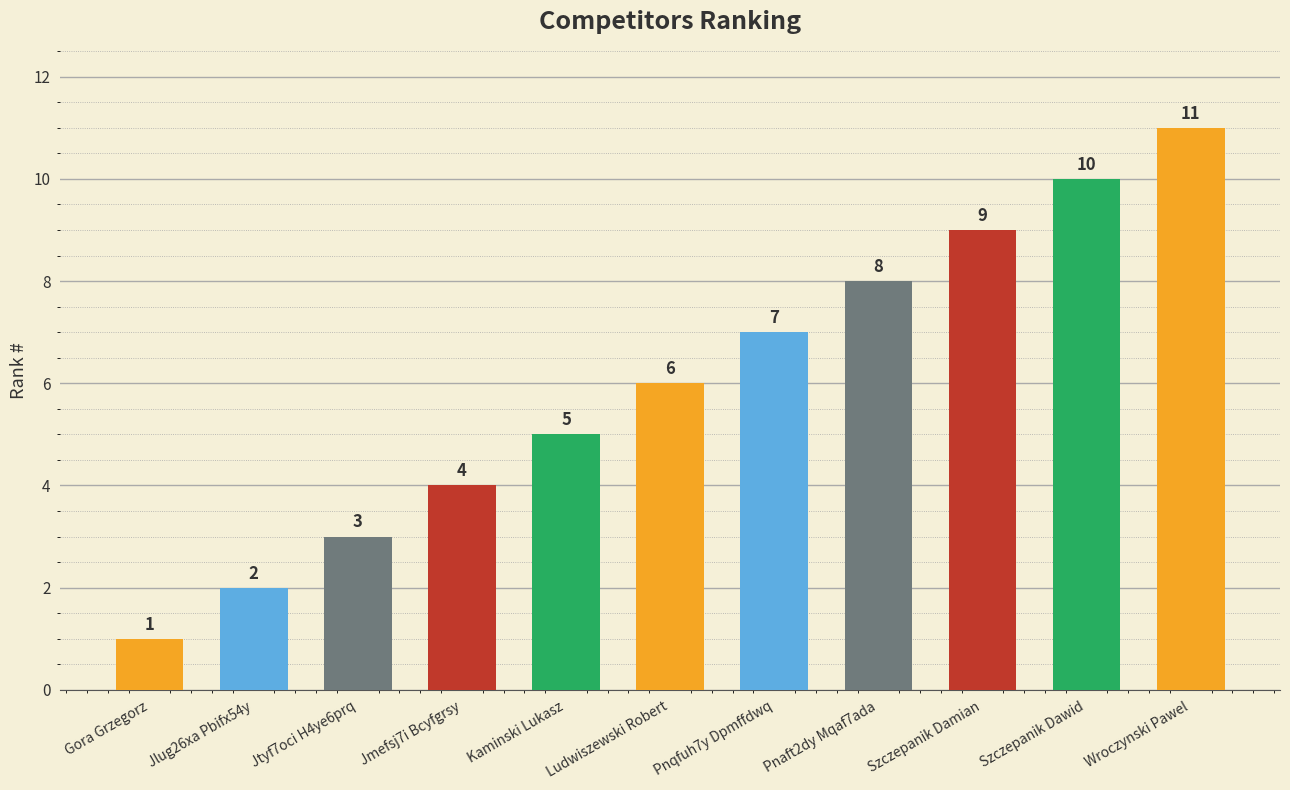

Reading left to right, transcribe all the data shown in this chart.

1	2	3	4	5	6	7	8	9	10	11